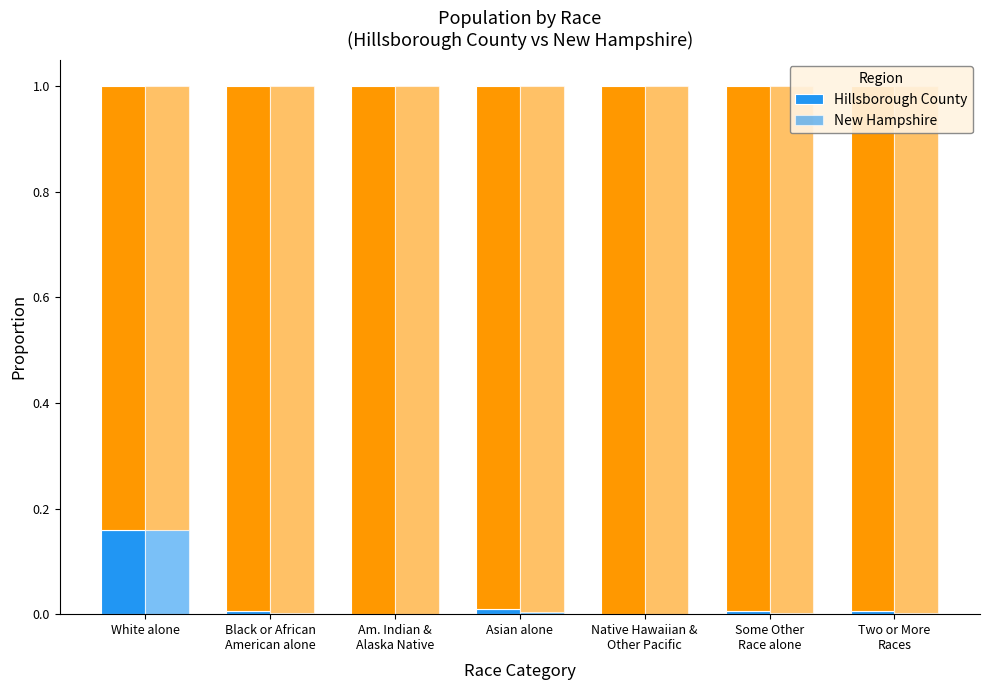

Rank the series by their maximum value, from highest to lowest.

Hillsborough County, New Hampshire